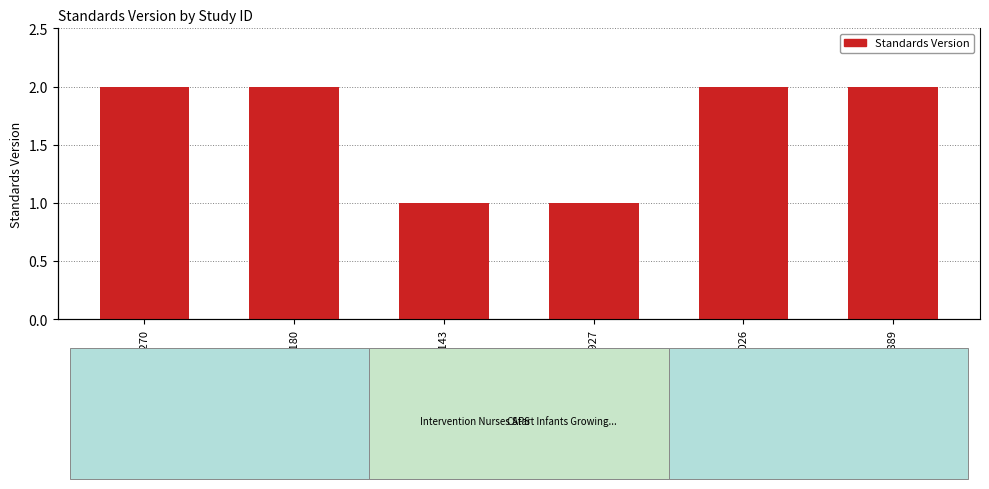

List the labels in order of value, largest first.

WWHV084270, WWHV066180, WWHV056026, WWHV076889, WWHV004143, WWHV003927